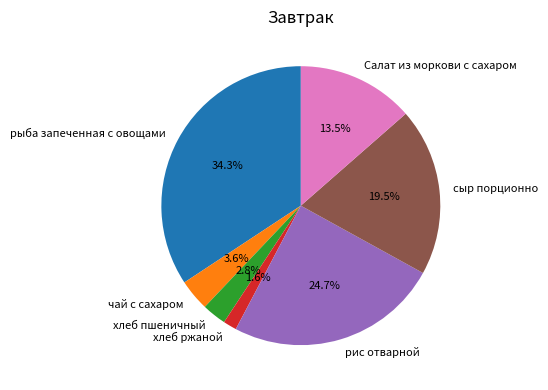

What percentage is the рыба запеченная с овощами slice, to the nearest percent?

34%